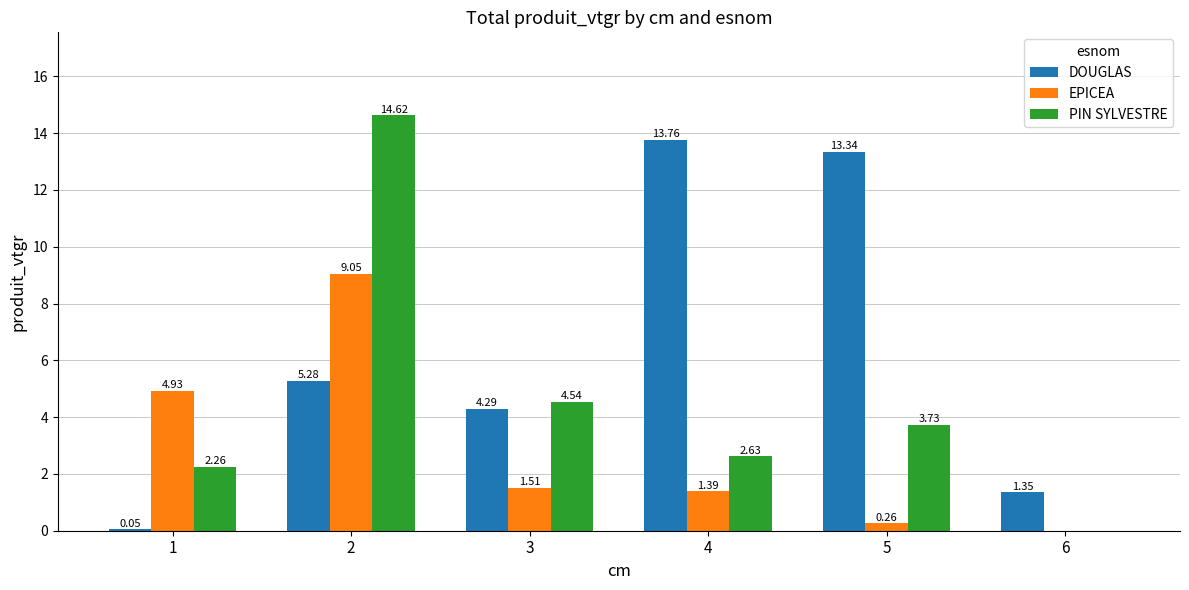

What is the sum of all DOUGLAS values?

38.1